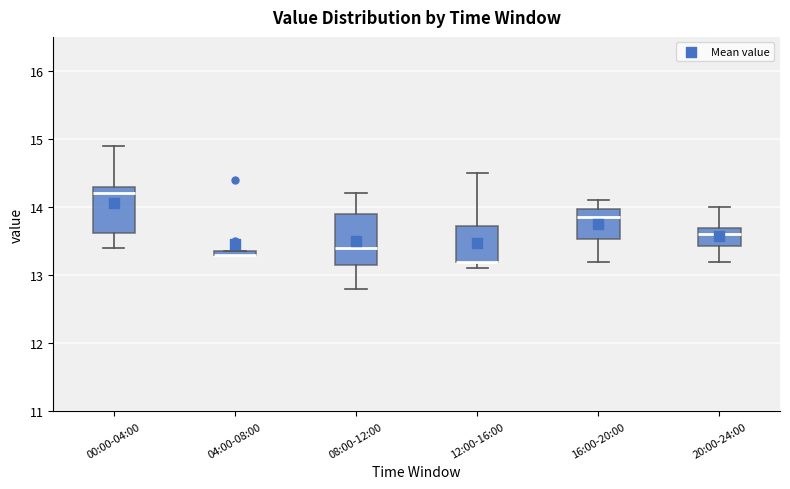

Where does the lower whisker of the box for 00:00-04:00 end on the y-axis? The values are not printed on the chart, so give them approximately, as read against the axis.

13.4